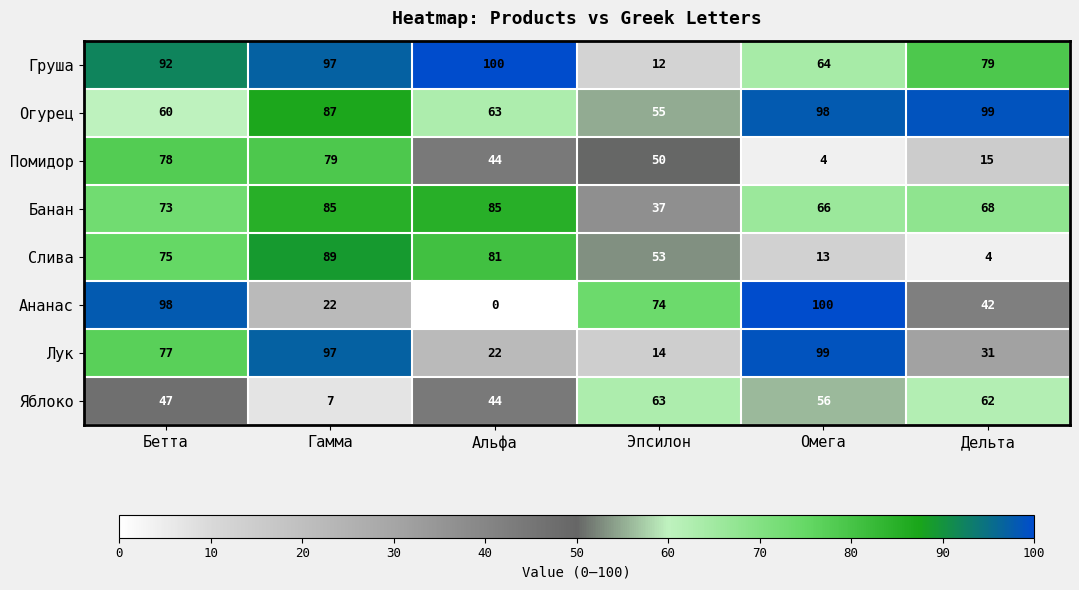

Which series has the largest total across all categories?

Огурец